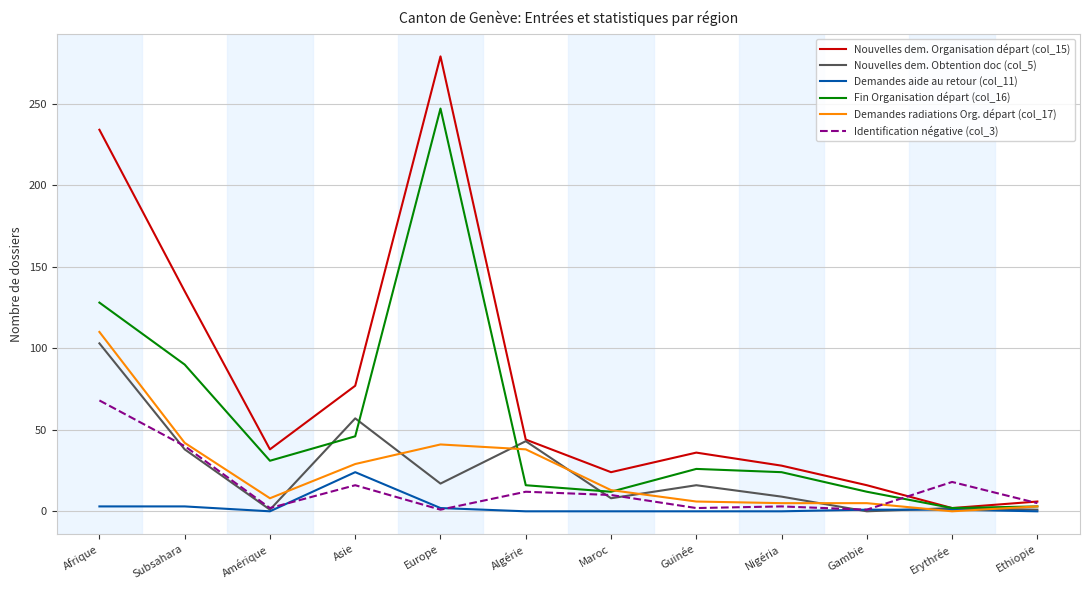

How many series are shown in this chart?

6